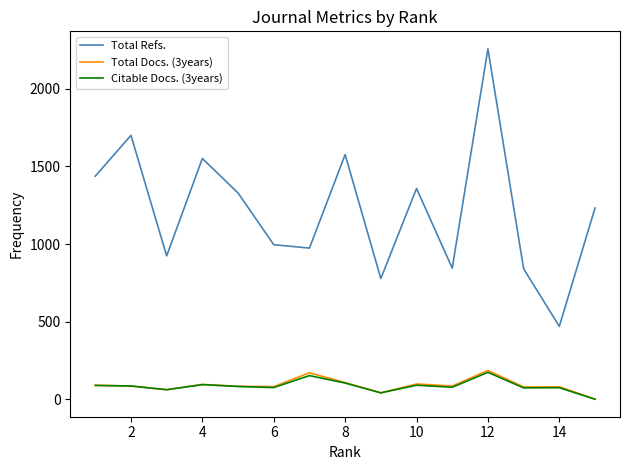

True or false: Total Refs. and Citable Docs. (3years) intersect in this chart.

False